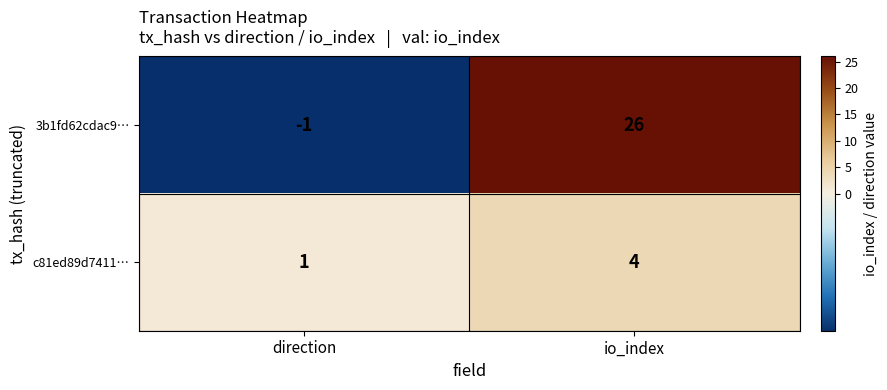

The value of c81ed89d7411… at direction is 1. True or false?

True